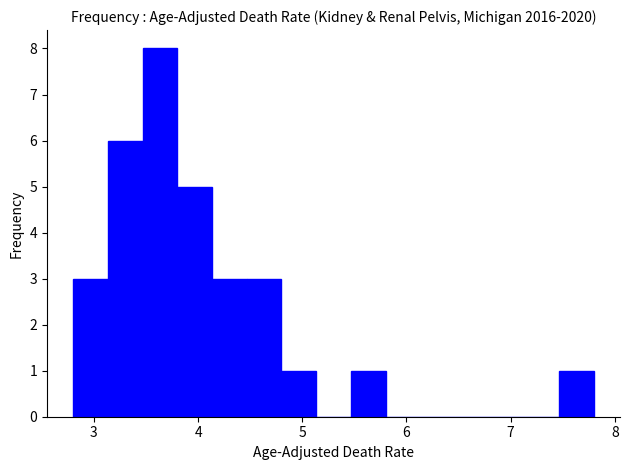

Read against the x-axis, roughly where is the centre of the tallest bar?

3.6